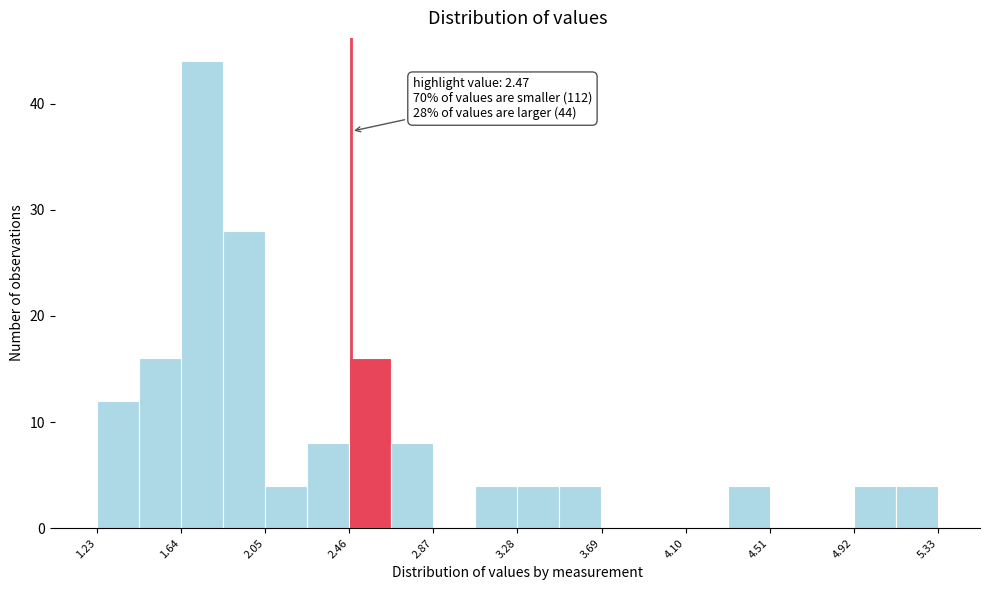

Which range on the x-axis has the tallest bar?

1.640 to 1.845